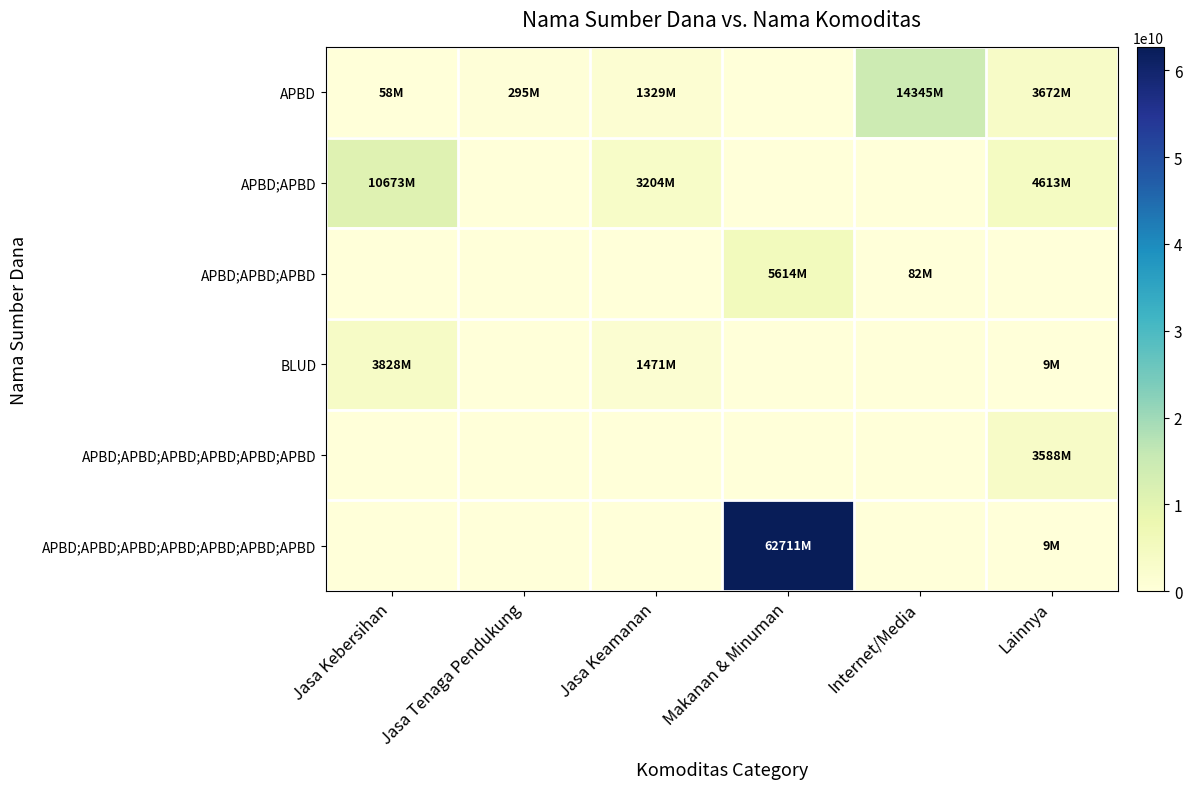

Which series has the widest spread of values?

APBD;APBD;APBD;APBD;APBD;APBD;APBD